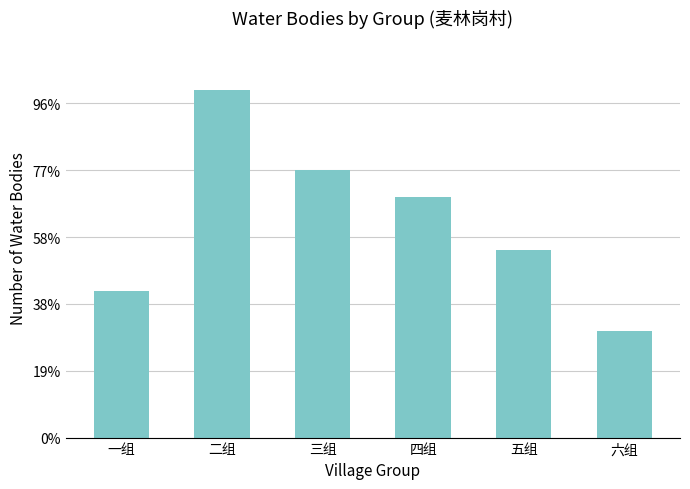

The value at 六组 is 8. True or false?

True